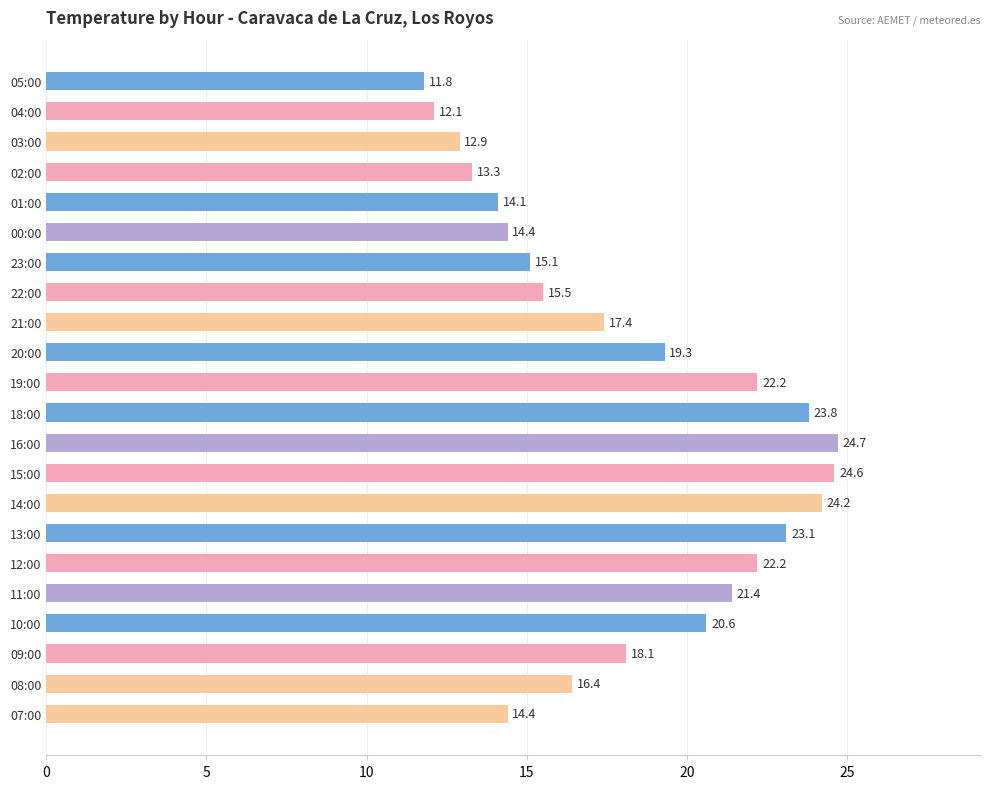

How many values exceed 18?

11